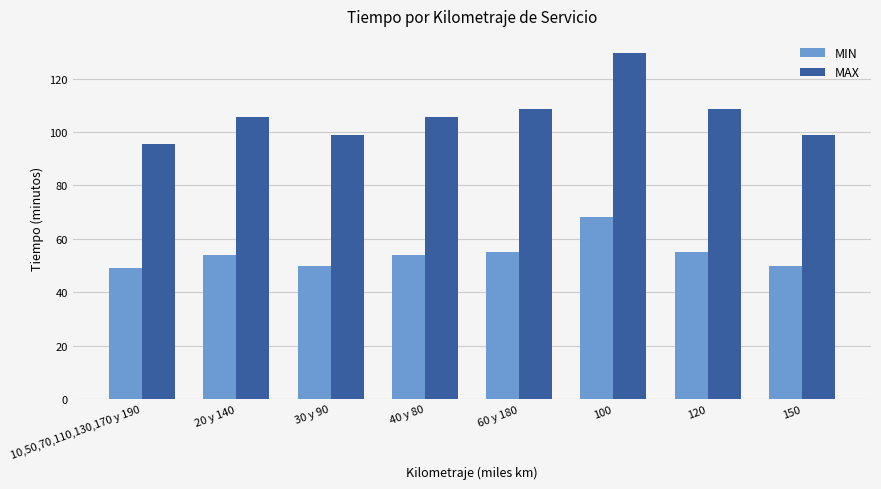

What is the difference between the highest and lowest values at 40 y 80?

51.5